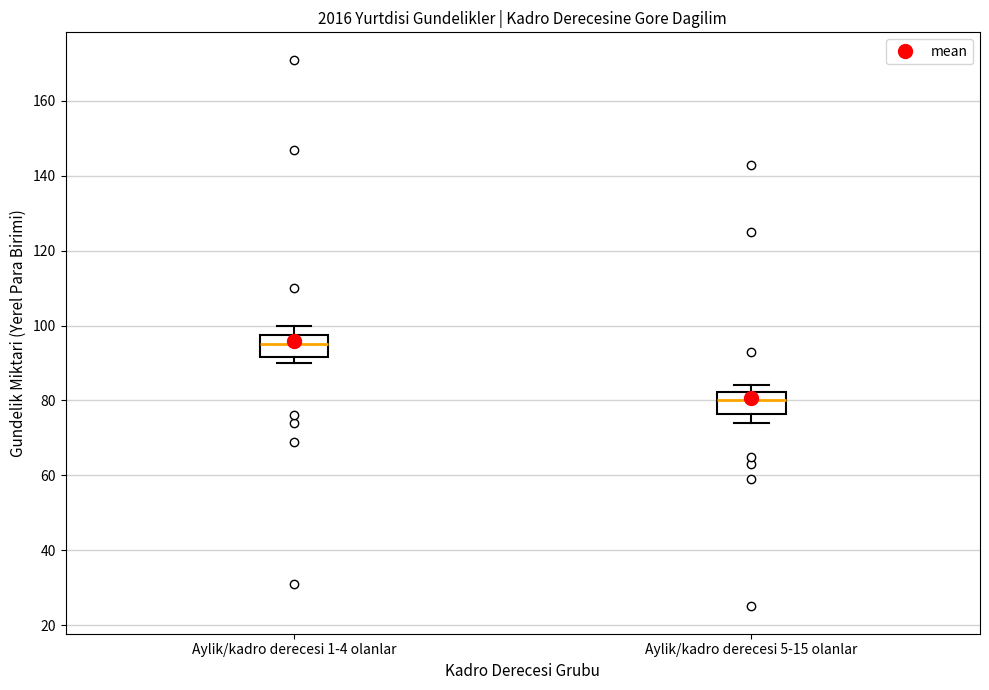

Reading left to right, read every box against the y-axis: the position of its median line, the range the box covers, and the ends of its whiskers. The values are not printed on the chart, so give them approximately, as read against the axis.

Aylik/kadro derecesi 1-4 olanlar: median 96, box 92 to 98, whiskers 90 to 100
Aylik/kadro derecesi 5-15 olanlar: median 80, box 76 to 82, whiskers 74 to 84